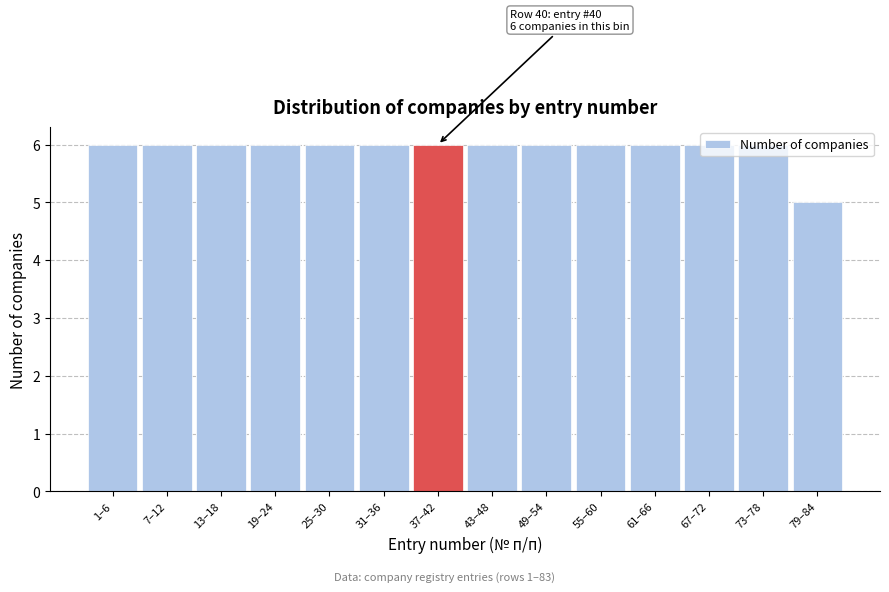

Approximately how many times larger is the value at 73–78 compared to 49–54?

1.0